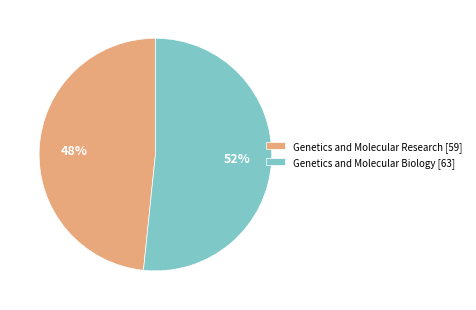

What is the largest slice in the pie chart?

Genetics and Molecular Biology [63]